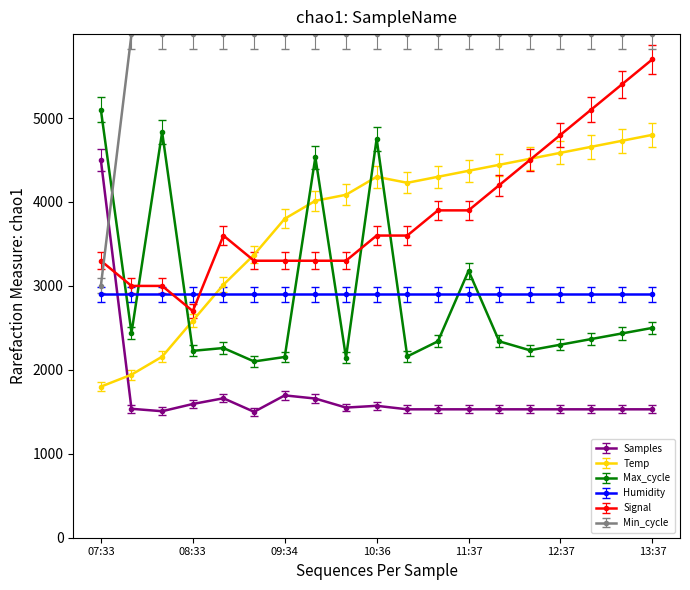

How many times do Samples and Humidity cross each other?

1